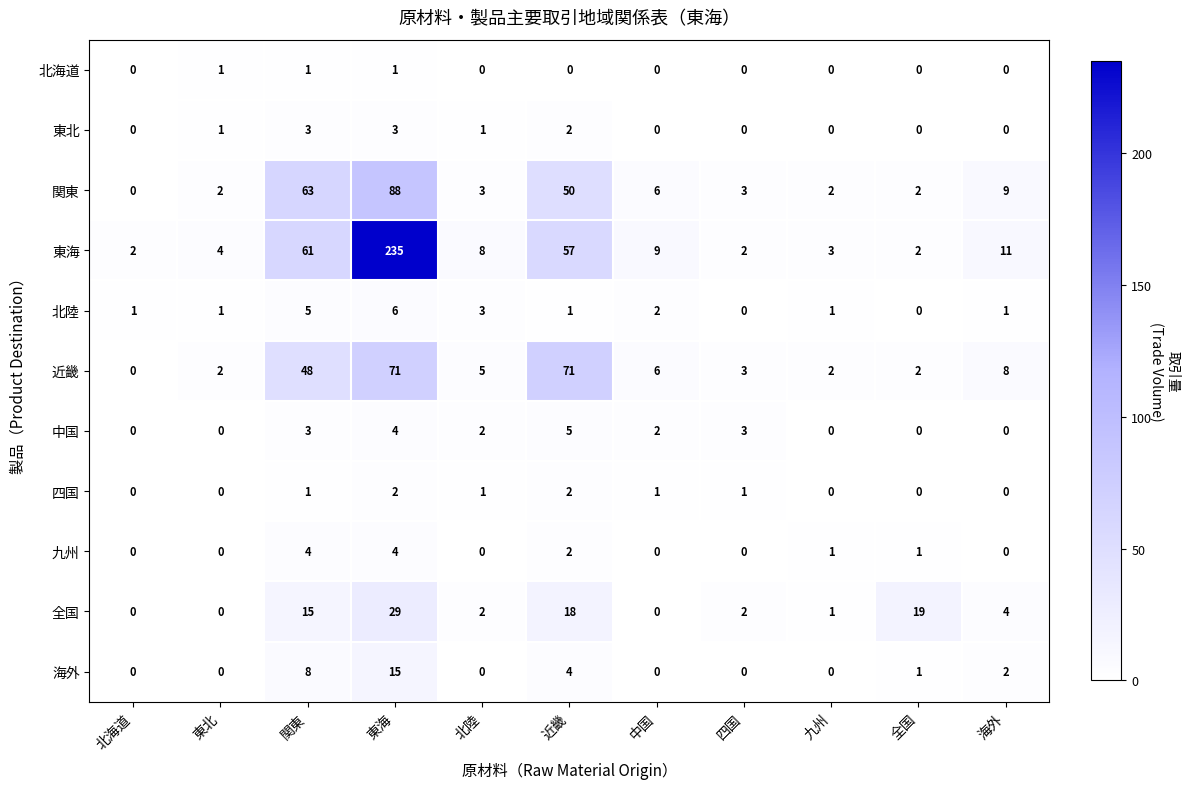

What is the sum of all 東海 values?

394